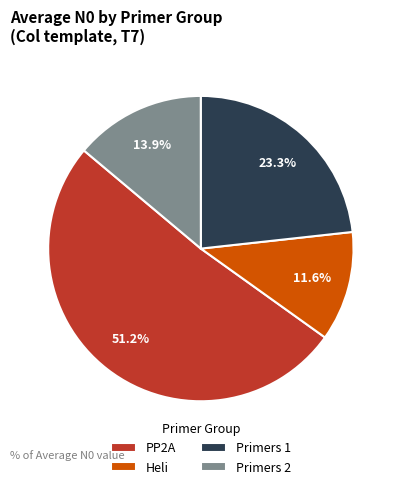

To the nearest percent, what is the combined percentage of Heli and PP2A?

63%